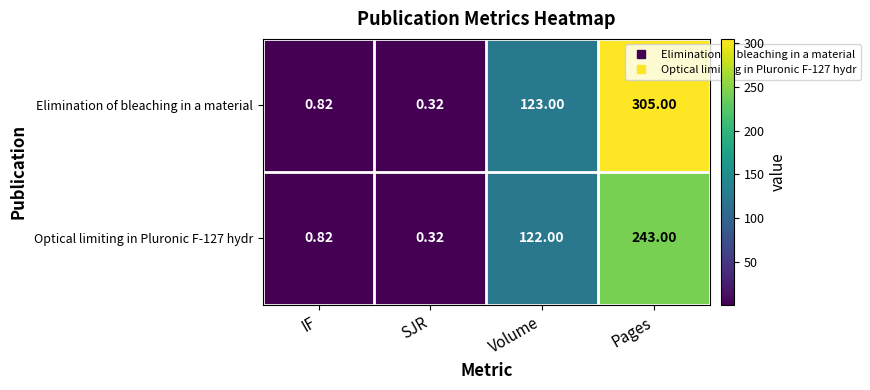

Which category has the highest value in the Optical limiting in Pluronic F-127 hydr series?

Pages